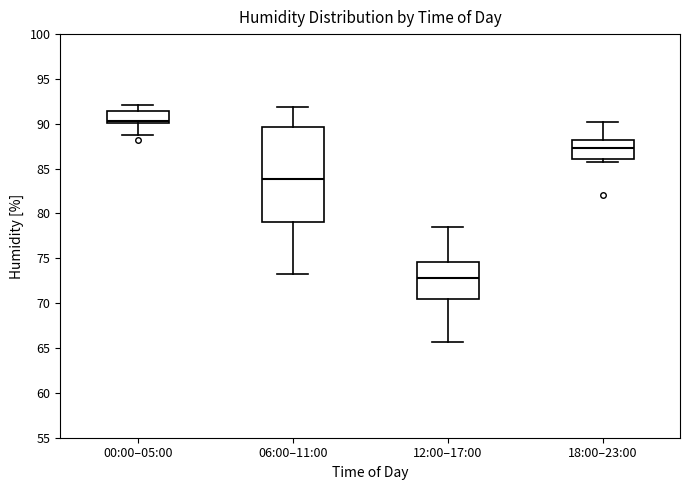

Reading left to right, transcribe this box plot: for each box, give where its median line is, the range the box spans, and where its two whiskers end, as read against the y-axis. The values are not printed on the chart, so give them approximately, as read against the axis.

00:00–05:00: median 90.5, box 90.0 to 91.5, whiskers 88.5 to 92.0
06:00–11:00: median 84.0, box 79.0 to 89.5, whiskers 73.0 to 92.0
12:00–17:00: median 73.0, box 70.5 to 74.5, whiskers 65.5 to 78.5
18:00–23:00: median 87.5, box 86.0 to 88.0, whiskers 85.5 to 90.0